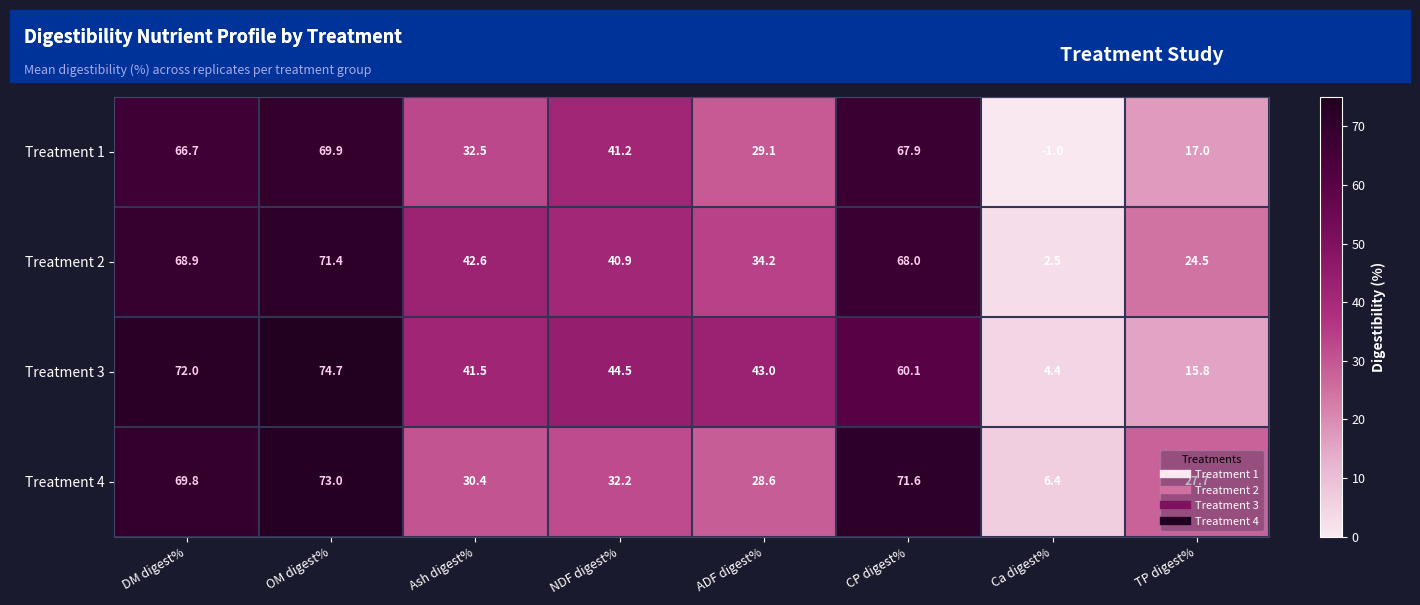

What is the maximum value shown in the chart?

74.7